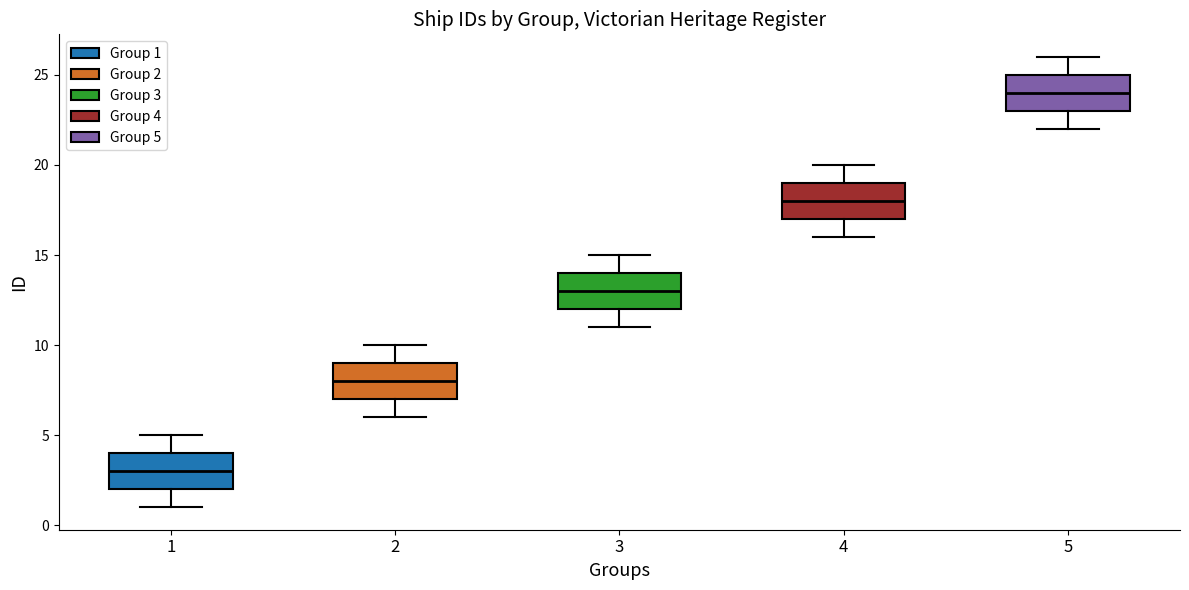

Reading left to right, read every box against the y-axis: the position of its median line, the range the box covers, and the ends of its whiskers. The values are not printed on the chart, so give them approximately, as read against the axis.

1: median 3, box 2 to 4, whiskers 1 to 5
2: median 8, box 7 to 9, whiskers 6 to 10
3: median 13, box 12 to 14, whiskers 11 to 15
4: median 18, box 17 to 19, whiskers 16 to 20
5: median 24, box 23 to 25, whiskers 22 to 26